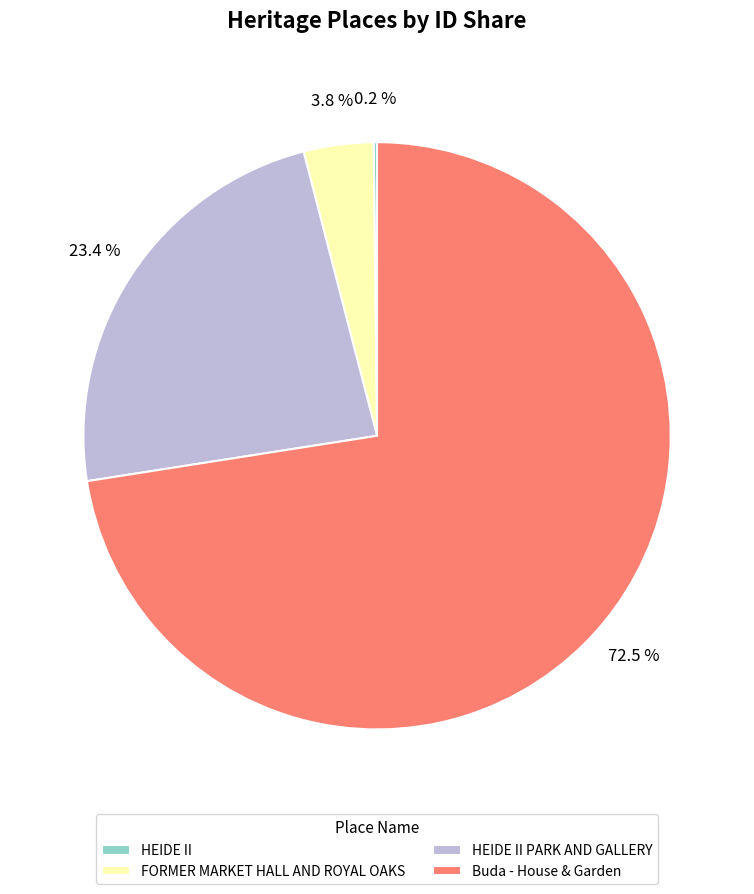

Which has a higher value, FORMER MARKET HALL AND ROYAL OAKS or Buda - House & Garden?

Buda - House & Garden